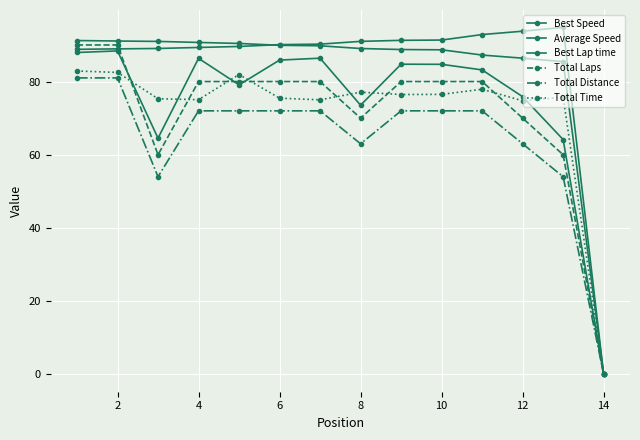

How many positive values does the Best Lap time series have?

13